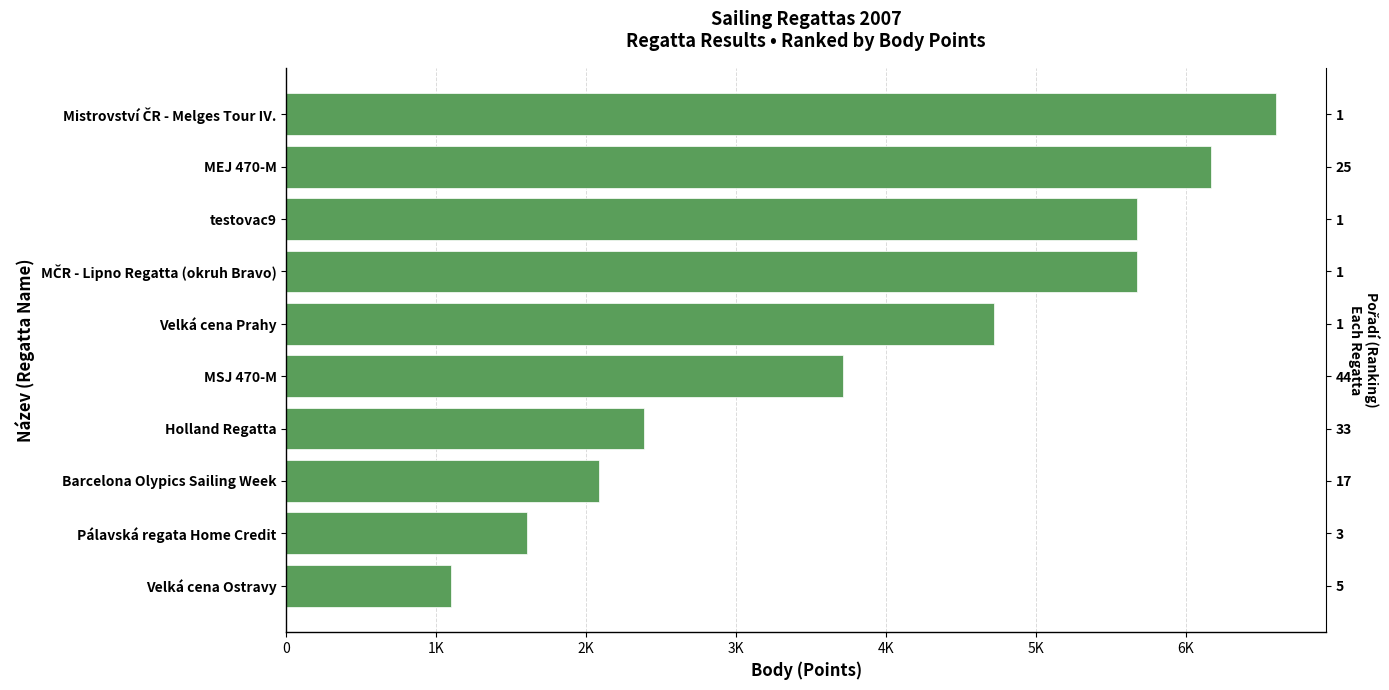

What is the minimum value shown in the chart?

1096